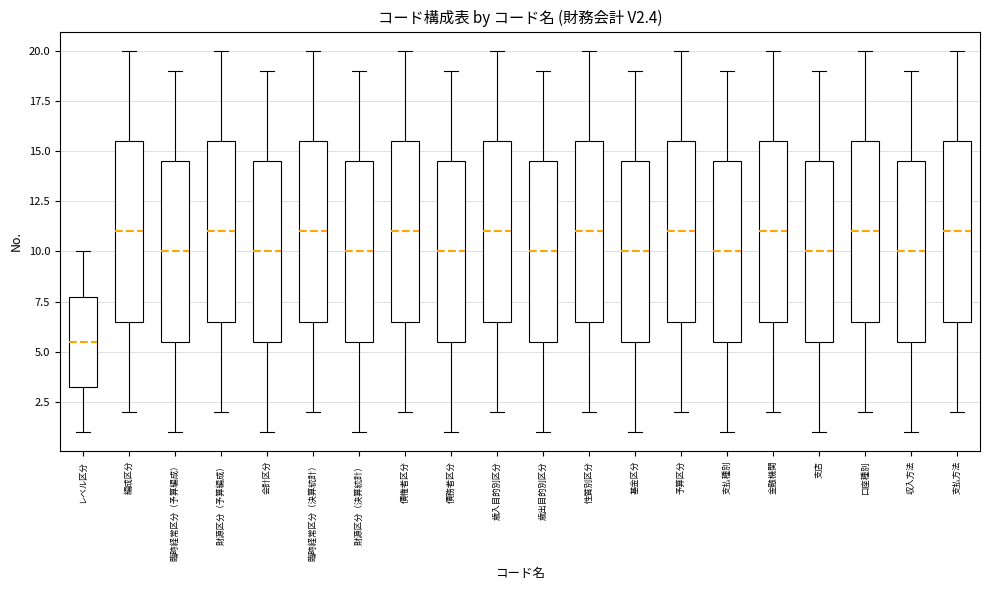

Reading left to right, read every box against the y-axis: the position of its median line, the range the box covers, and the ends of its whiskers. The values are not printed on the chart, so give them approximately, as read against the axis.

レベル区分: median 5.5, box 3.5 to 8.0, whiskers 1.0 to 10.0
編成区分: median 11.0, box 6.5 to 15.5, whiskers 2.0 to 20.0
臨時経常区分（予算編成）: median 10.0, box 5.5 to 14.5, whiskers 1.0 to 19.0
財源区分（予算編成）: median 11.0, box 6.5 to 15.5, whiskers 2.0 to 20.0
会計区分: median 10.0, box 5.5 to 14.5, whiskers 1.0 to 19.0
臨時経常区分（決算統計）: median 11.0, box 6.5 to 15.5, whiskers 2.0 to 20.0
財源区分（決算統計）: median 10.0, box 5.5 to 14.5, whiskers 1.0 to 19.0
債権者区分: median 11.0, box 6.5 to 15.5, whiskers 2.0 to 20.0
債務者区分: median 10.0, box 5.5 to 14.5, whiskers 1.0 to 19.0
歳入目的別区分: median 11.0, box 6.5 to 15.5, whiskers 2.0 to 20.0
歳出目的別区分: median 10.0, box 5.5 to 14.5, whiskers 1.0 to 19.0
性質別区分: median 11.0, box 6.5 to 15.5, whiskers 2.0 to 20.0
基金区分: median 10.0, box 5.5 to 14.5, whiskers 1.0 to 19.0
予算区分: median 11.0, box 6.5 to 15.5, whiskers 2.0 to 20.0
支払種別: median 10.0, box 5.5 to 14.5, whiskers 1.0 to 19.0
金融機関: median 11.0, box 6.5 to 15.5, whiskers 2.0 to 20.0
支店: median 10.0, box 5.5 to 14.5, whiskers 1.0 to 19.0
口座種別: median 11.0, box 6.5 to 15.5, whiskers 2.0 to 20.0
収入方法: median 10.0, box 5.5 to 14.5, whiskers 1.0 to 19.0
支払方法: median 11.0, box 6.5 to 15.5, whiskers 2.0 to 20.0